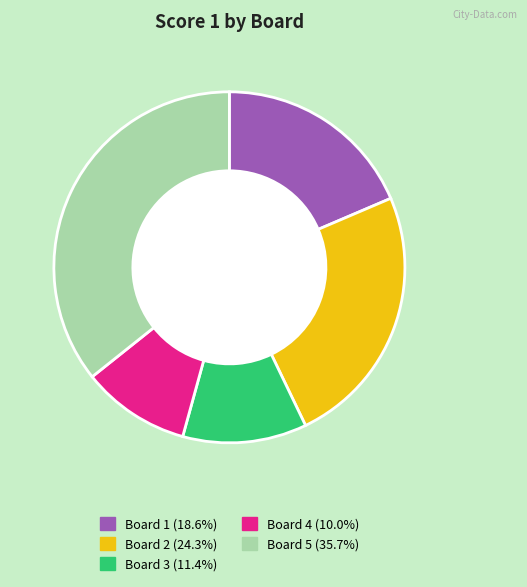

The Board 3 slice represents 17% of the pie. True or false?

False